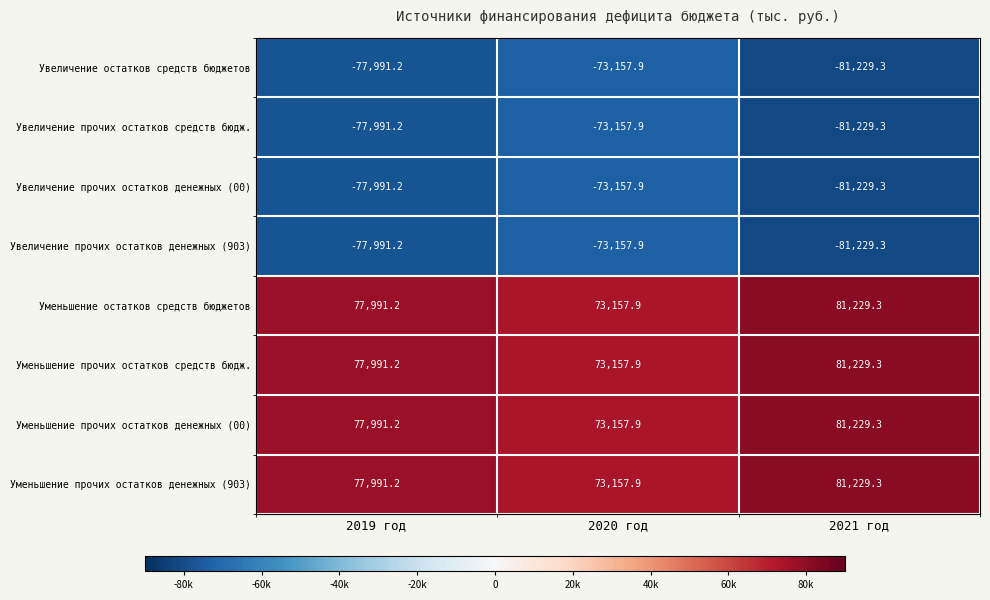

Rank the categories by Увеличение прочих остатков денежных (00) value from highest to lowest.

2020 год, 2019 год, 2021 год